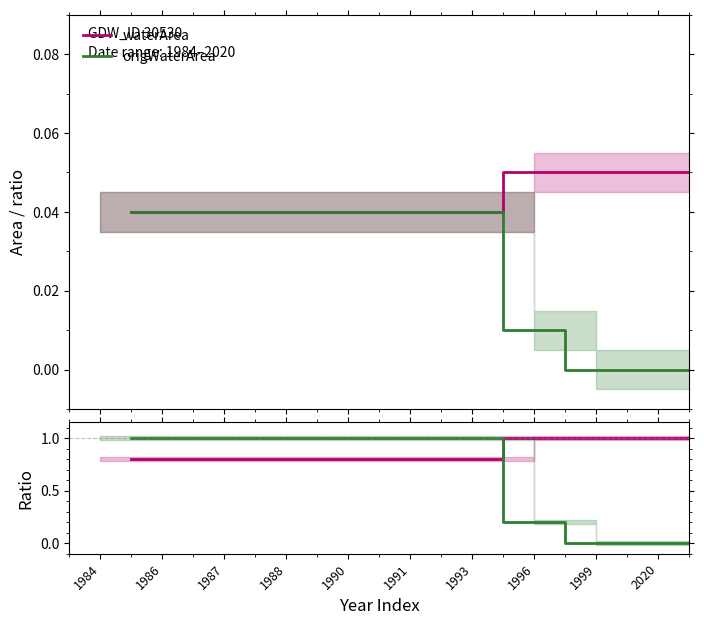

Which series changed the most between 1986 and 1988?

waterArea